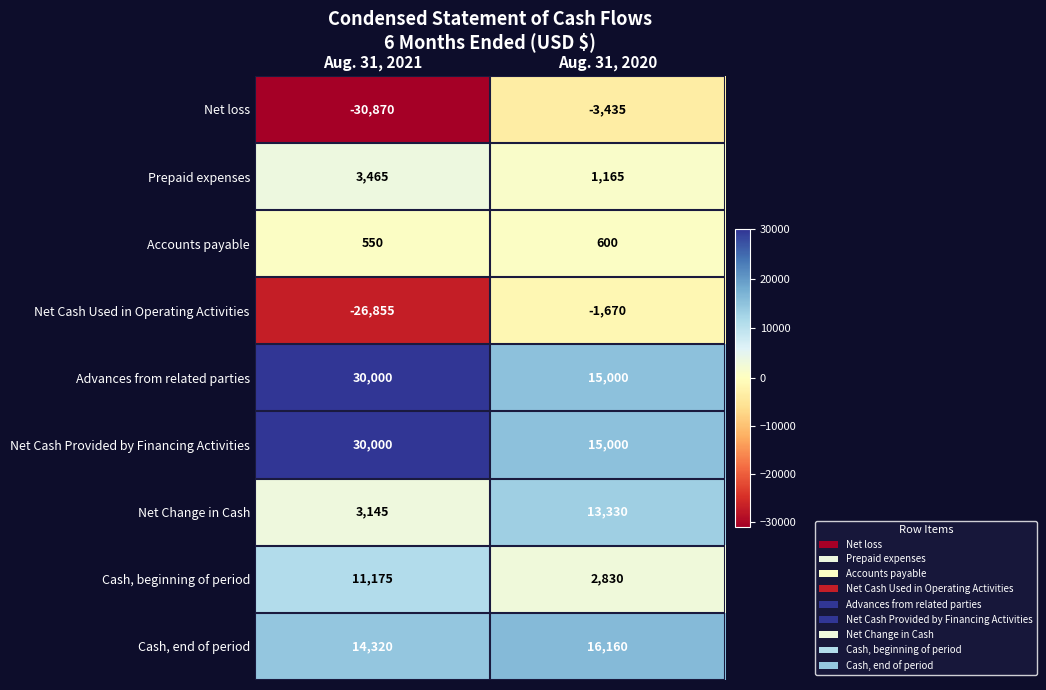

How many data points does each series have?

2